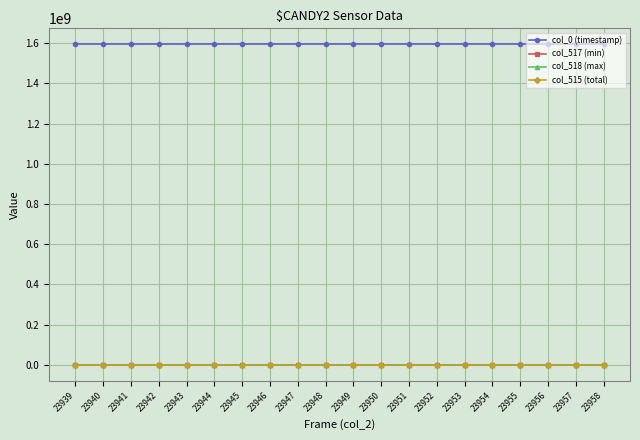

True or false: col_515 (total) and col_0 (timestamp) intersect in this chart.

False